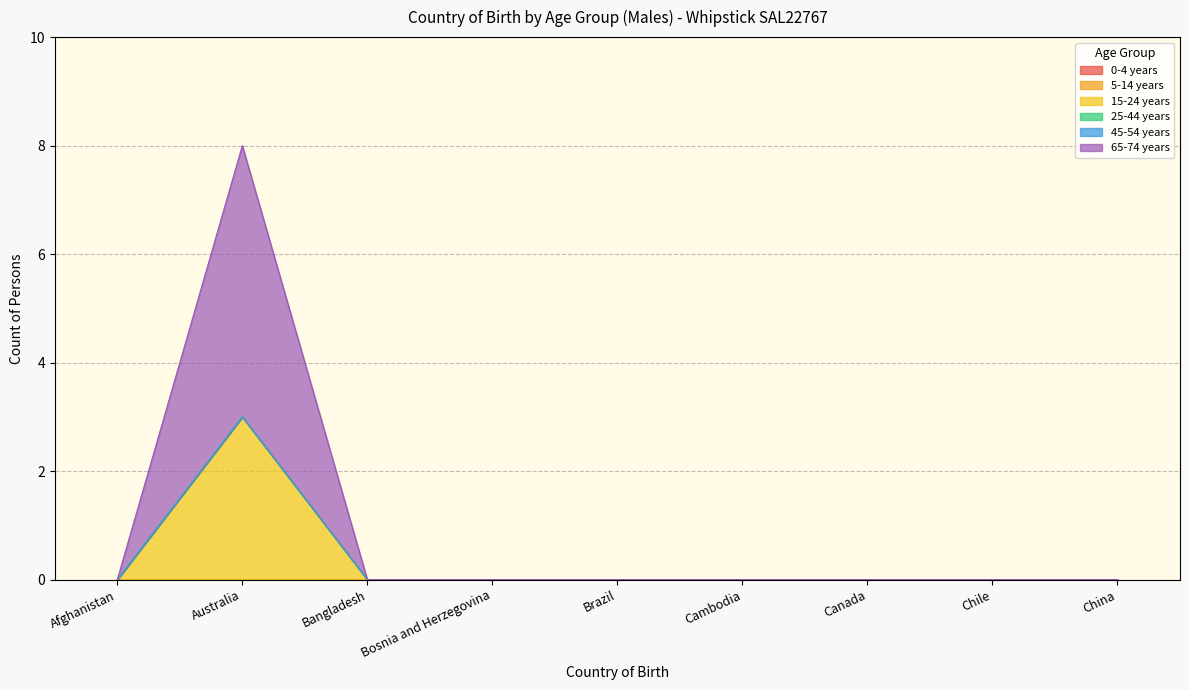

What is the difference between the maximum and minimum values in the 65-74 years series?

5